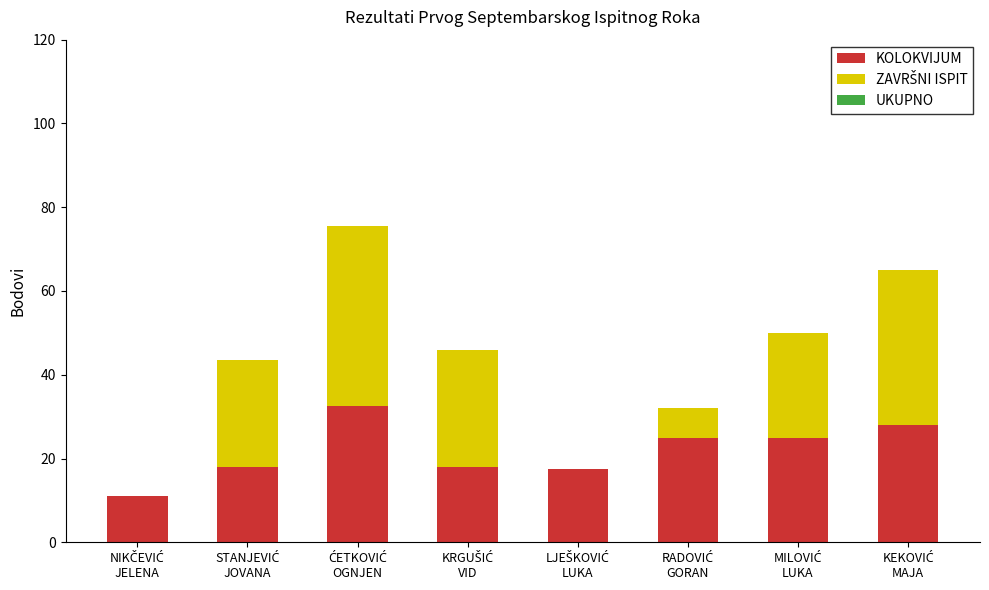

What is the highest value of the KOLOKVIJUM series?

32.5